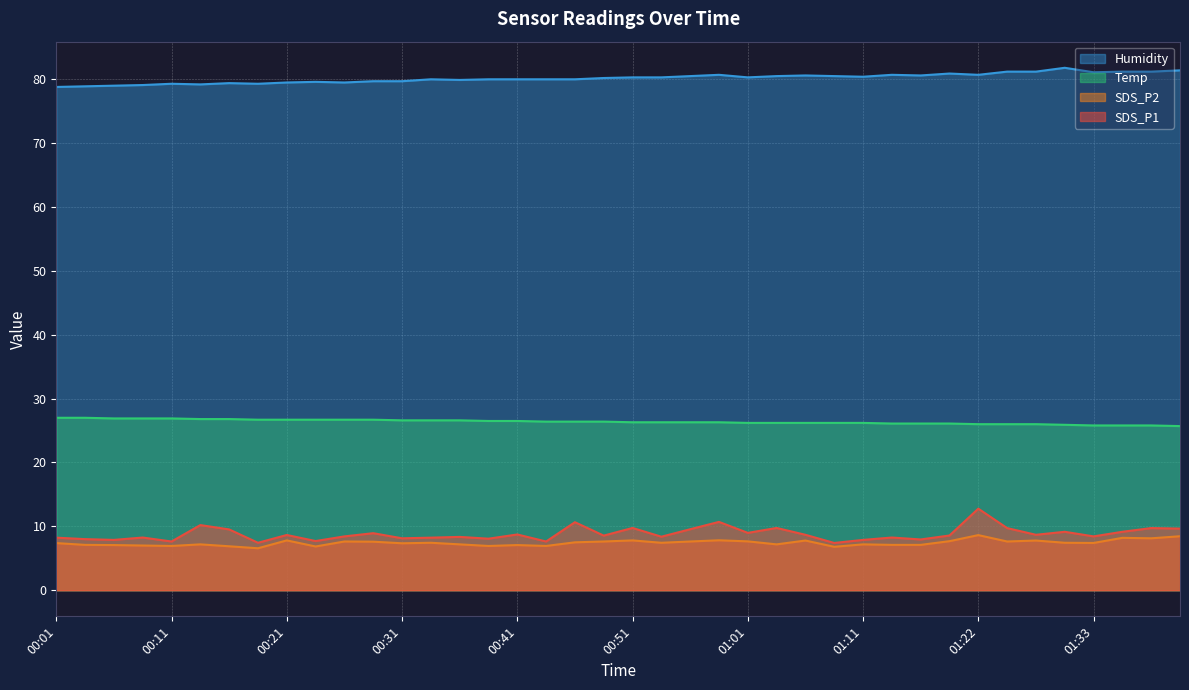

Where is the first local minimum for SDS_P2?

00:11